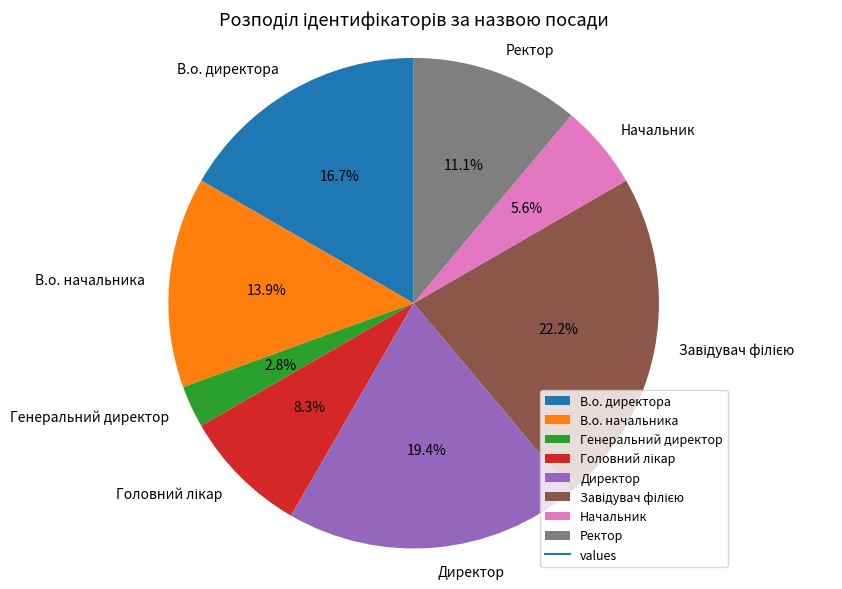

How much of the chart is everything except Ректор?

88.9%